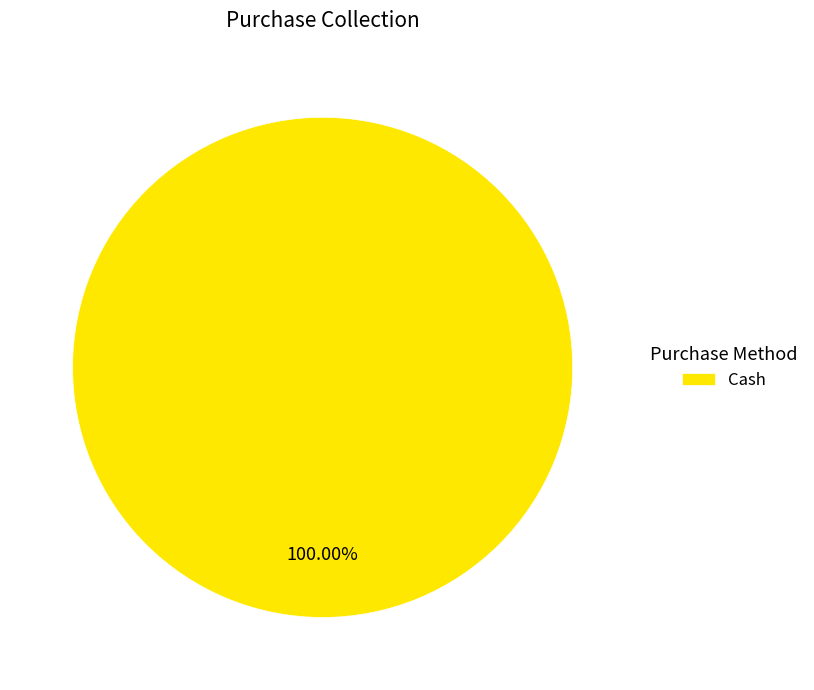

Rank the categories by value from lowest to highest.

Cash